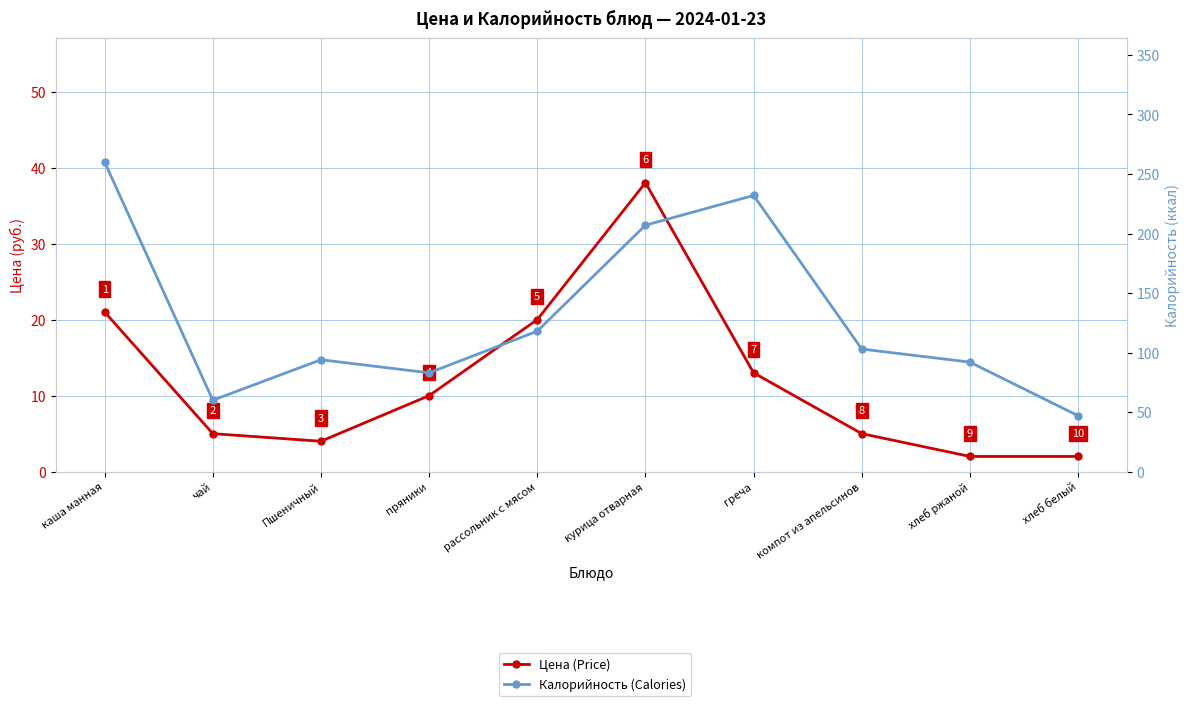

Reading right to left, what are all the values shown in this chart?

Цена (Price): хлеб белый=2	хлеб ржаной=2	компот из апельсинов=5	греча=13	курица отварная=38	рассольник с мясом=20	пряники=10	Пшеничный=4	чай=5	каша манная=21
Калорийность (Calories): хлеб белый=47	хлеб ржаной=92	компот из апельсинов=103	греча=232	курица отварная=207	рассольник с мясом=118	пряники=83	Пшеничный=94	чай=60	каша манная=260